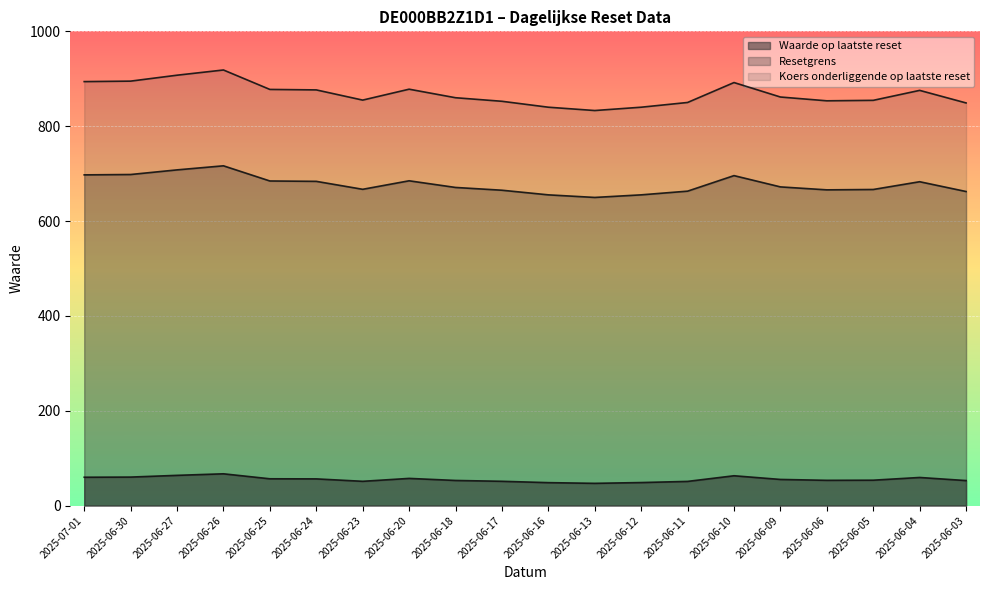

At which category is the sum across all series the highest?

2025-06-26